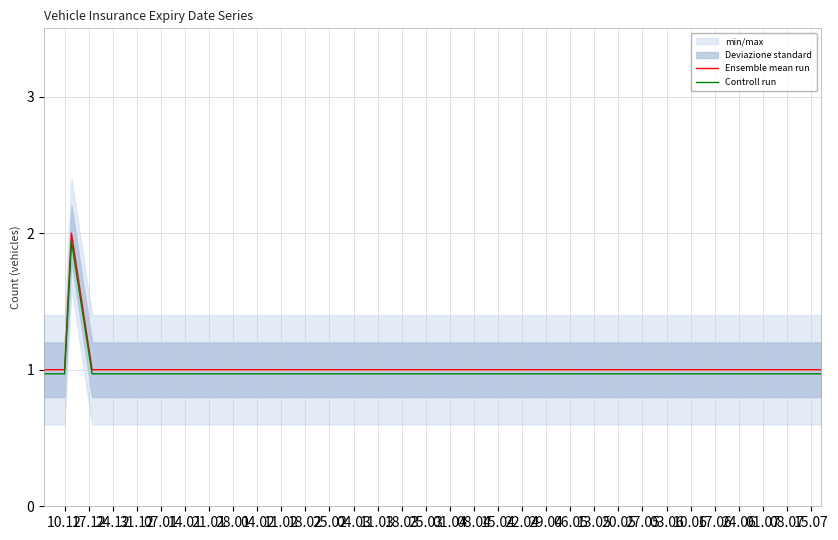

True or false: Ensemble mean run and Controll run cross at least once.

False